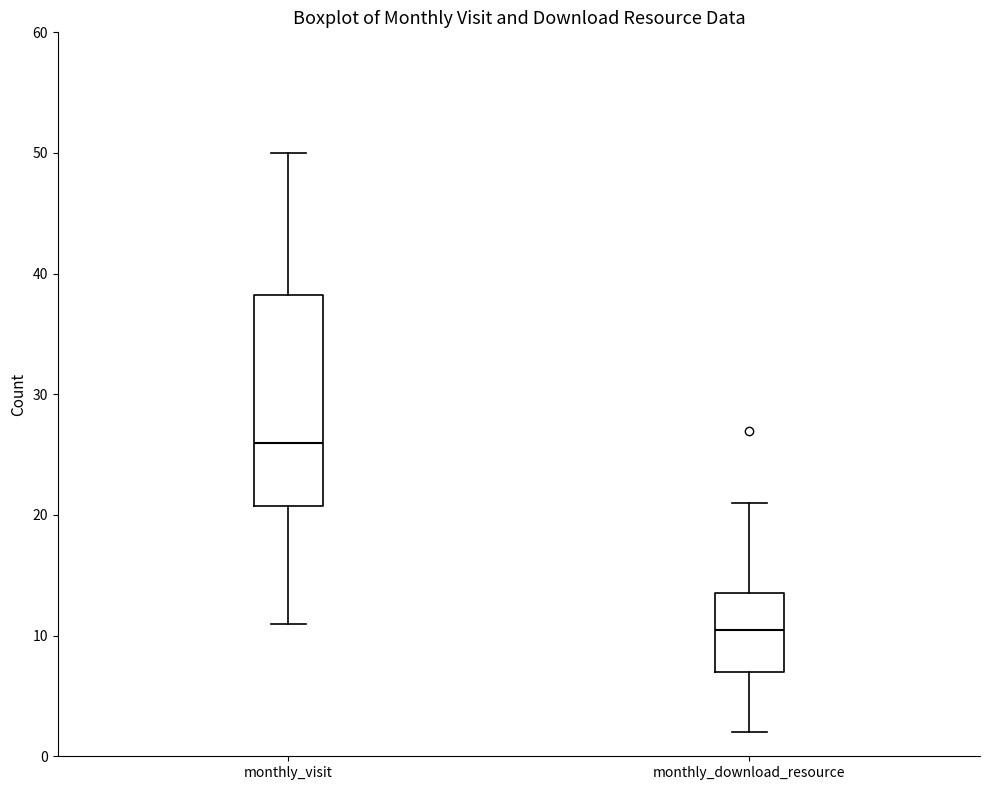

Which box is the tallest, from its lower edge to its upper edge?

monthly_visit